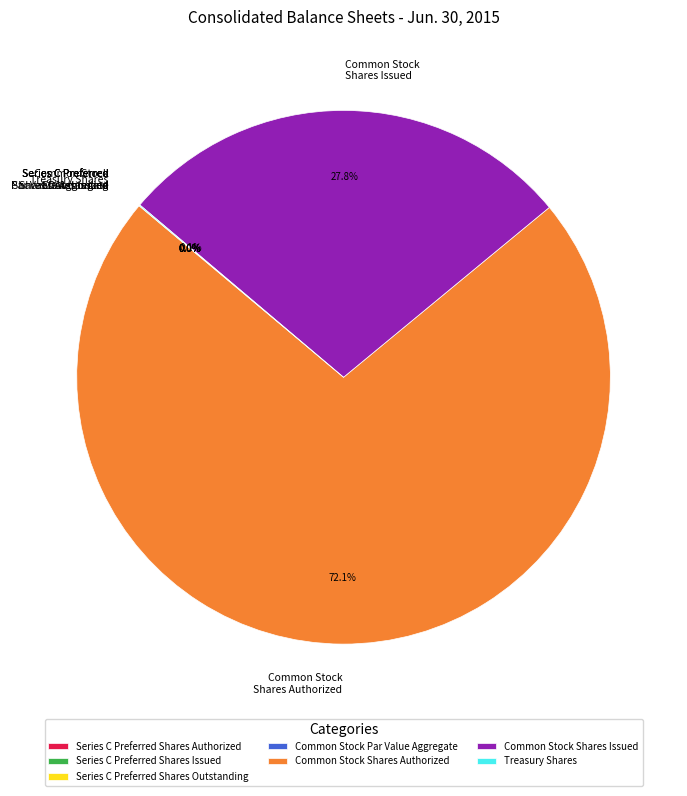

Which slice is the largest?

Common Stock Shares Authorized